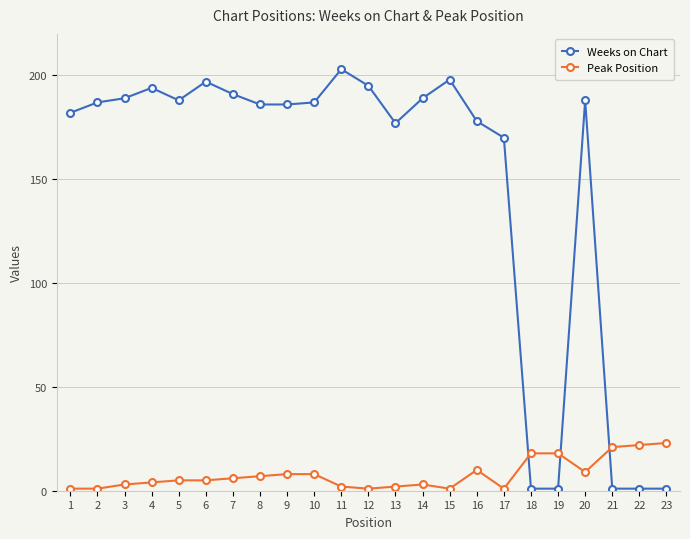

True or false: Peak Position has more than 1 interior local peaks.

True